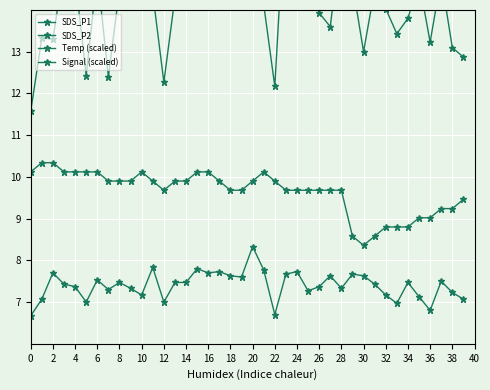

What is the sum of the SDS_P1 values at 20 and 6?

29.4